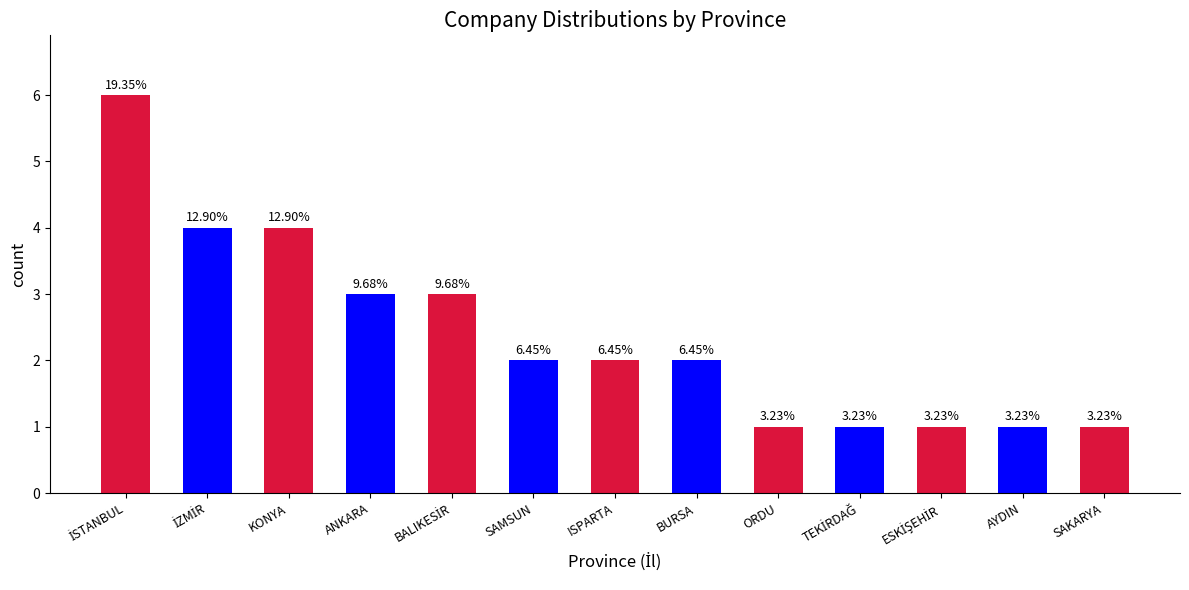

Reading right to left, list all the values displayed in this chart.

SAKARYA=1	AYDIN=1	ESKİŞEHİR=1	TEKİRDAĞ=1	ORDU=1	BURSA=2	ISPARTA=2	SAMSUN=2	BALIKESİR=3	ANKARA=3	KONYA=4	İZMİR=4	İSTANBUL=6